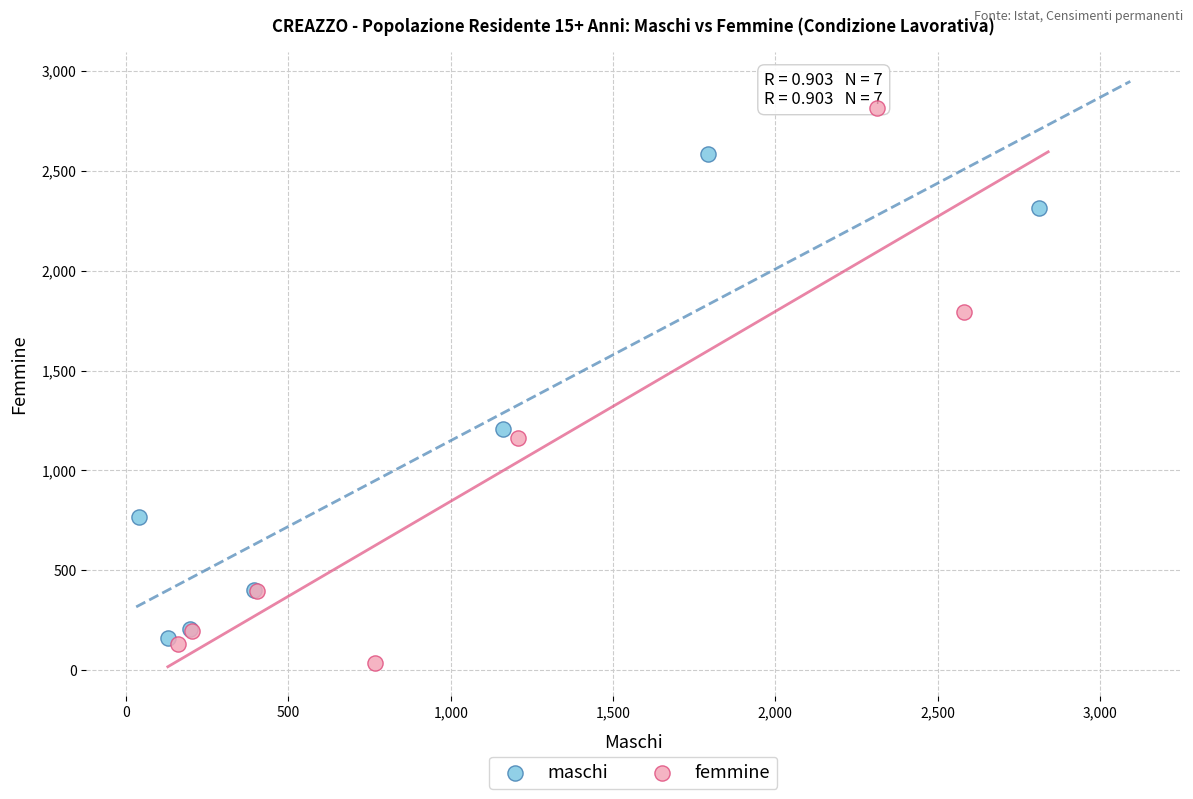

Which series has the largest Y range (max minus min)?

femmine